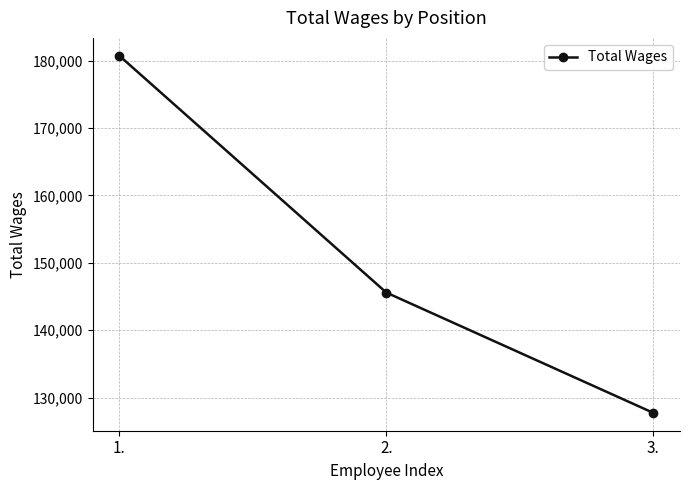

What is the maximum value shown in the chart?

180744